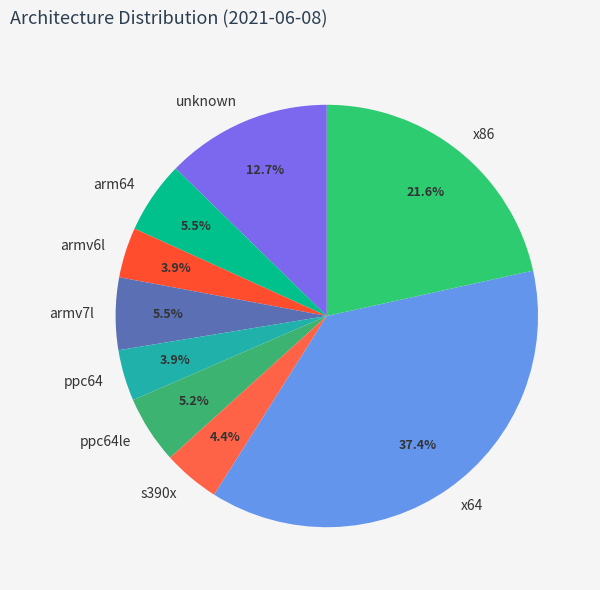

Combined, do x86 and unknown account for over 50%?

No